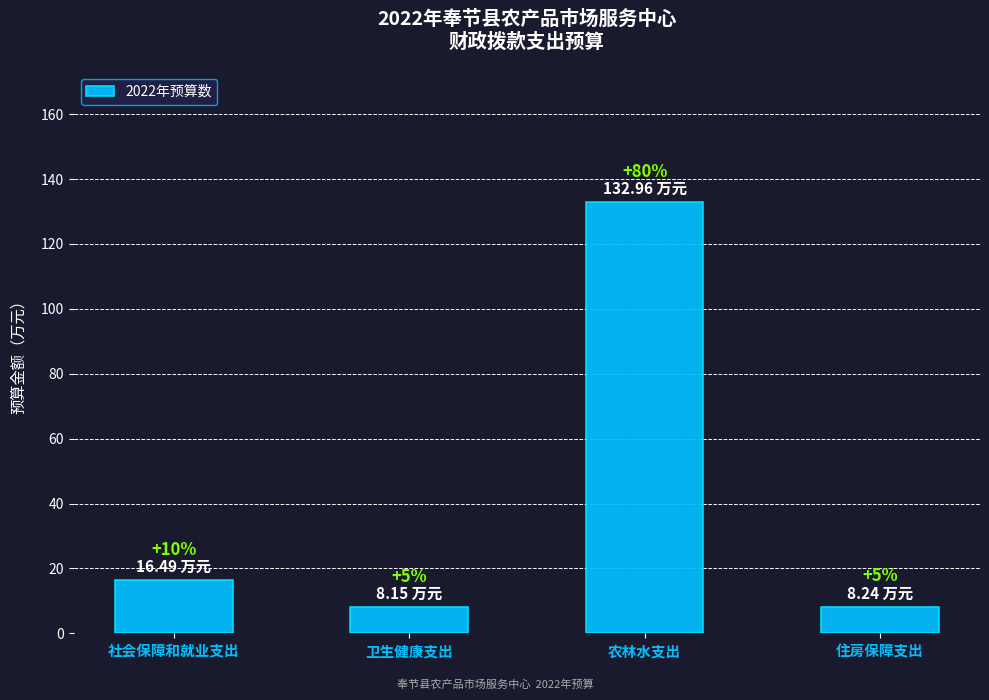

What is the sum of all values?

165.8